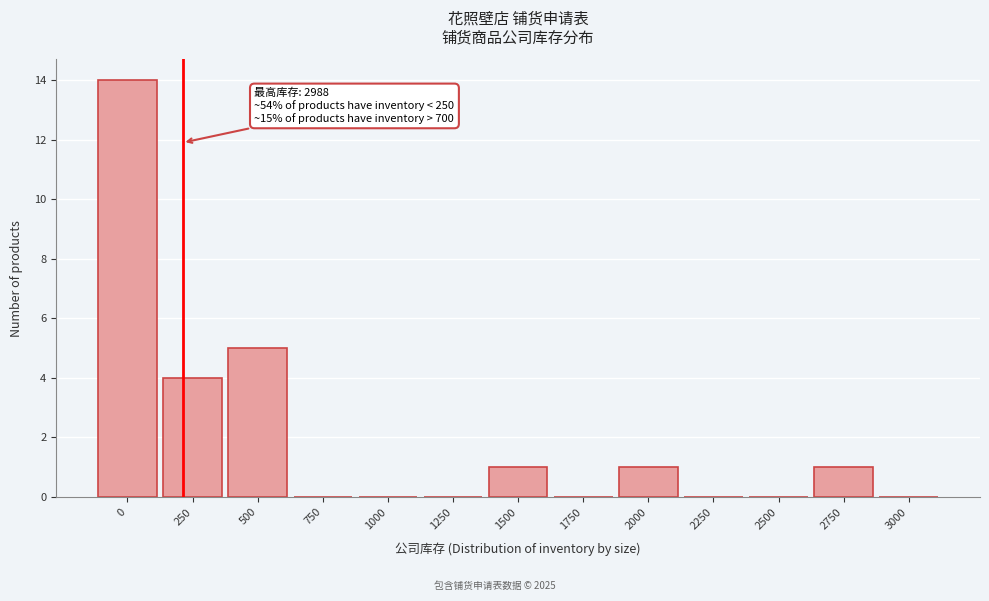

Where is the data nearest to the value 7?

500